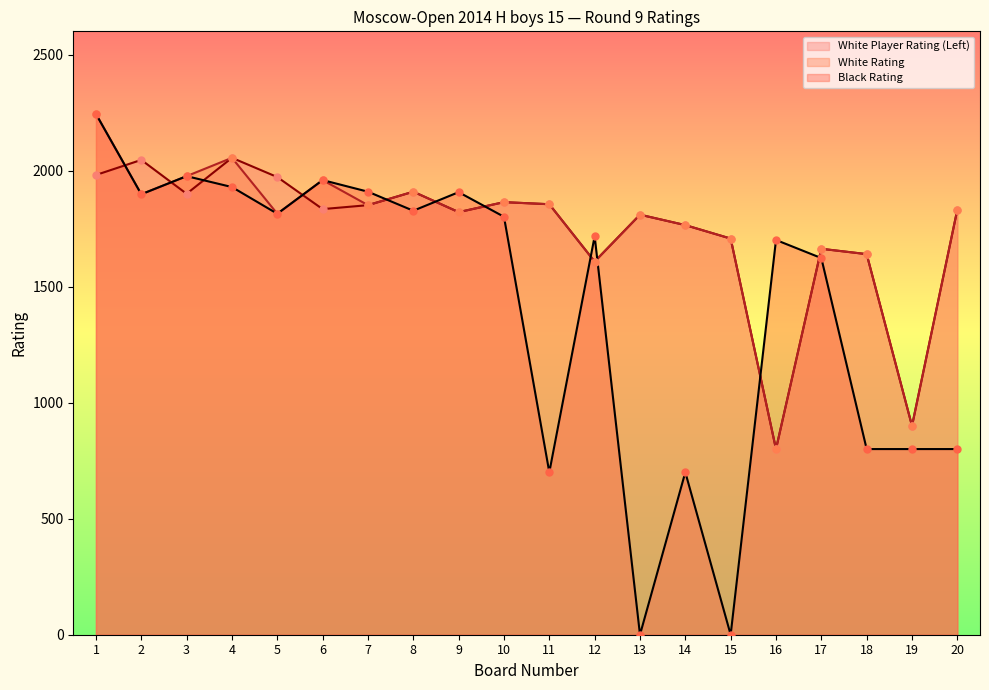

What is the total value across all series at 19?

2600